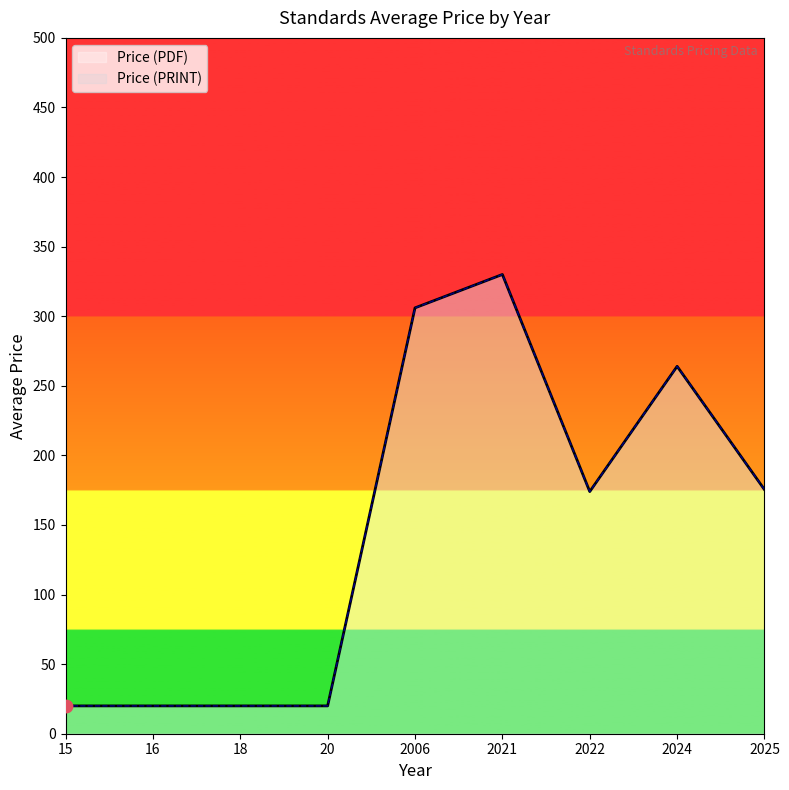

Which series has the largest total across all categories?

Price (PDF)